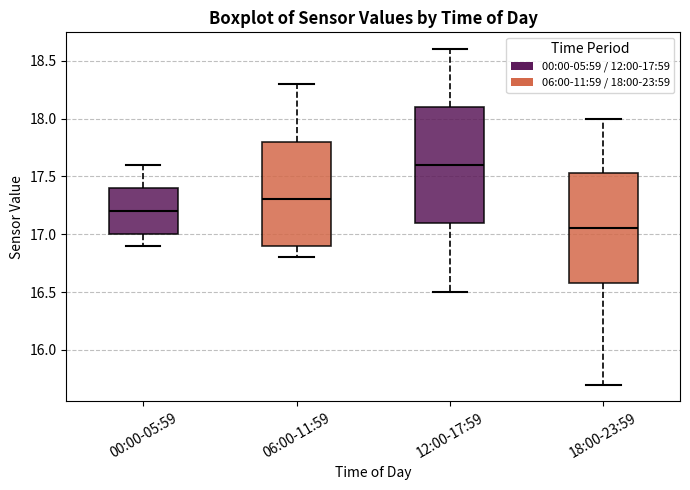

Where does the lower whisker of the box for 00:00-05:59 end on the y-axis? The values are not printed on the chart, so give them approximately, as read against the axis.

16.90